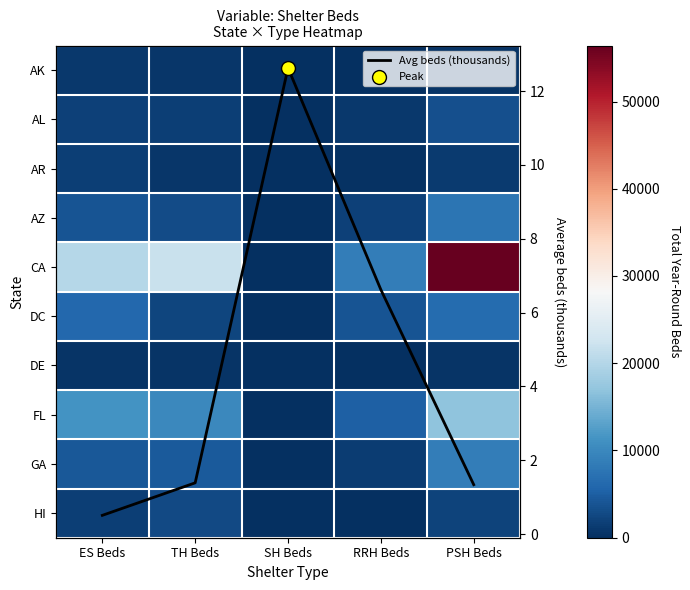

What is the sum of all FL values?

43499.0